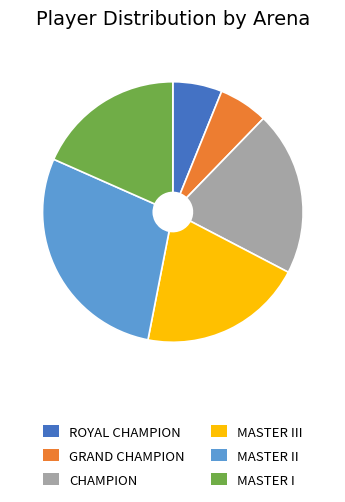

Which slice is the largest?

MASTER II